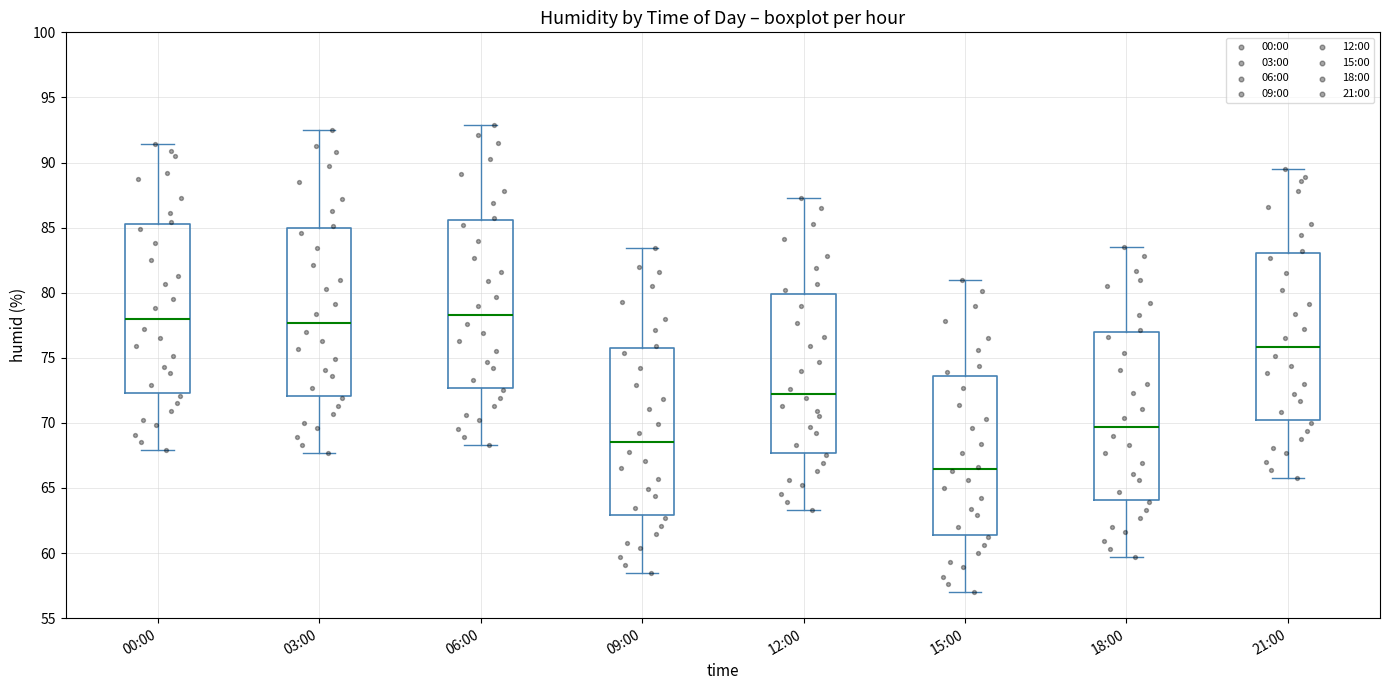

Where does the upper whisker of the box for 21:00 end on the y-axis? The values are not printed on the chart, so give them approximately, as read against the axis.

89.5